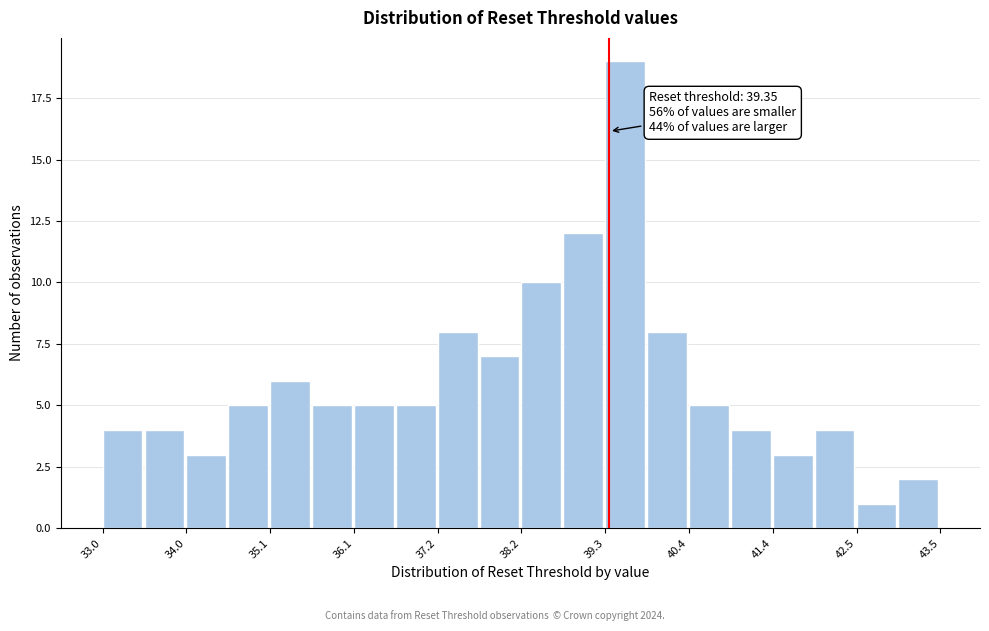

Around what value on the x-axis is the tallest bar? Give the approximate position of its centre, as read against the axis.

39.6